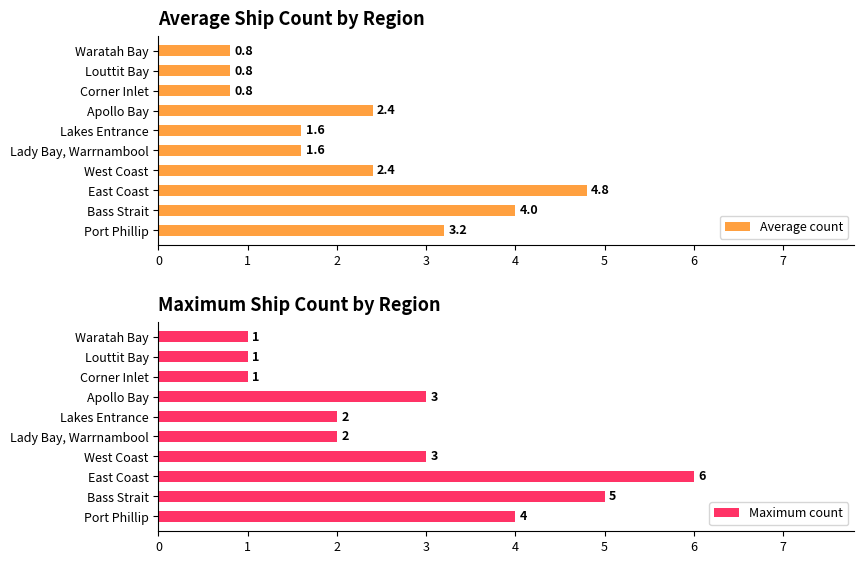

What is the difference between the maximum and minimum values in the Maximum count series?

5